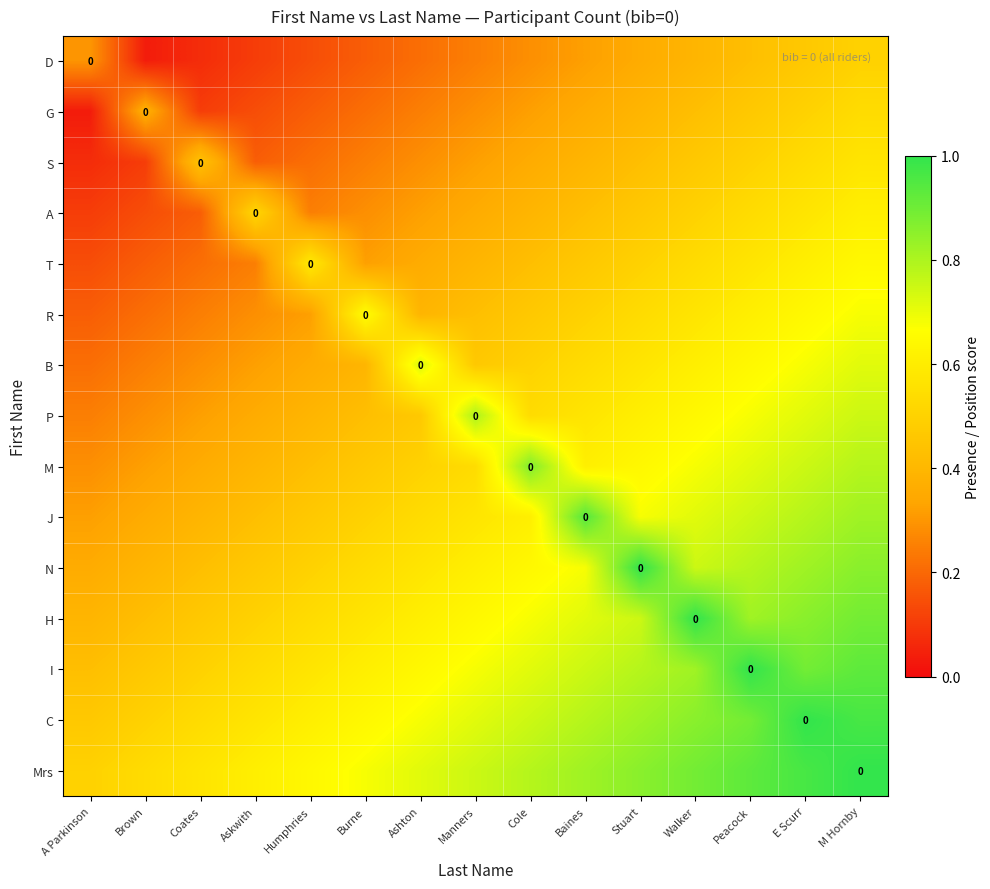

At how many categories does at least one series exceed 0?

15